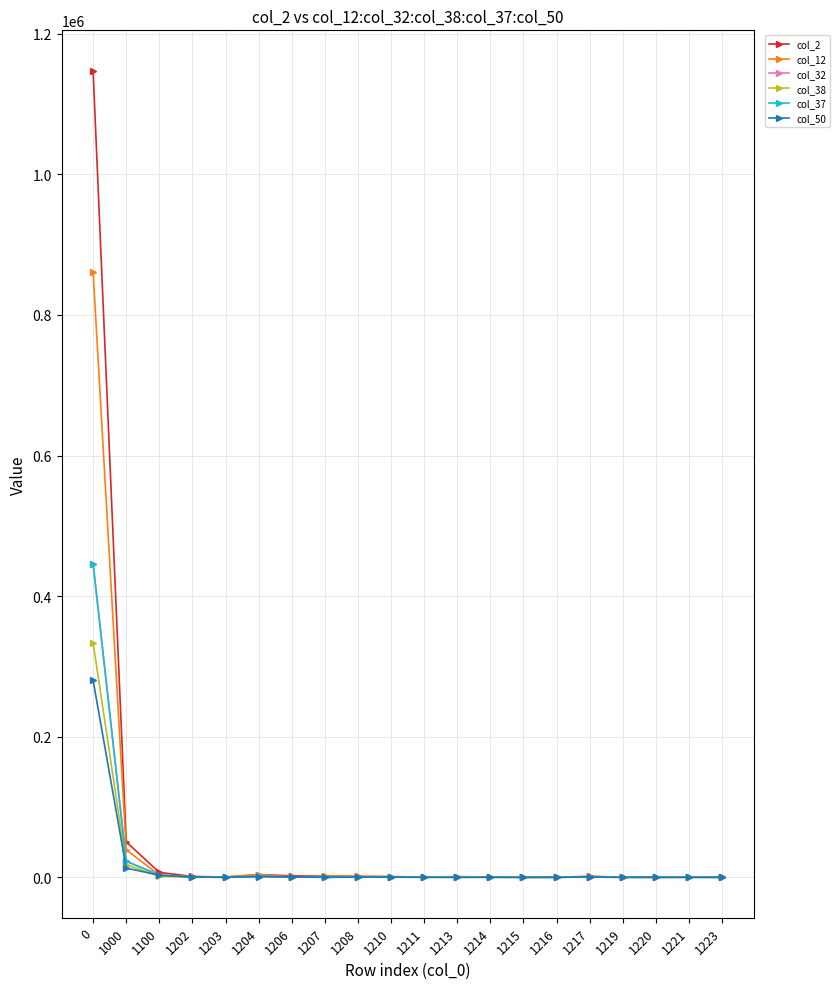

Is this an area chart (filled region under the line)?

No